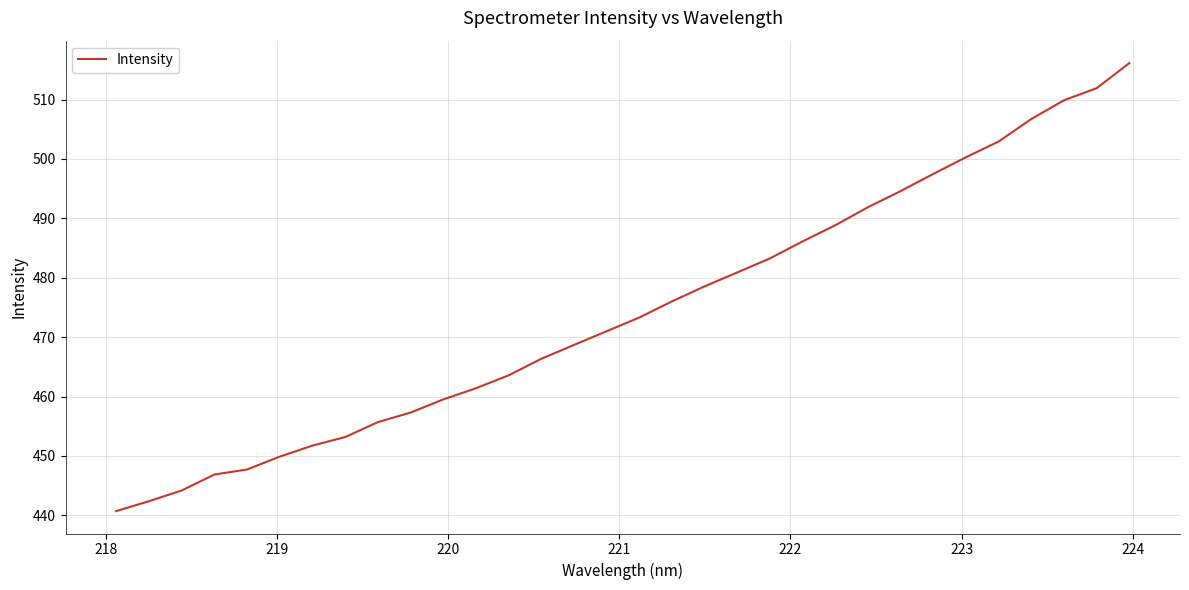

What is the greatest value displayed?

516.1